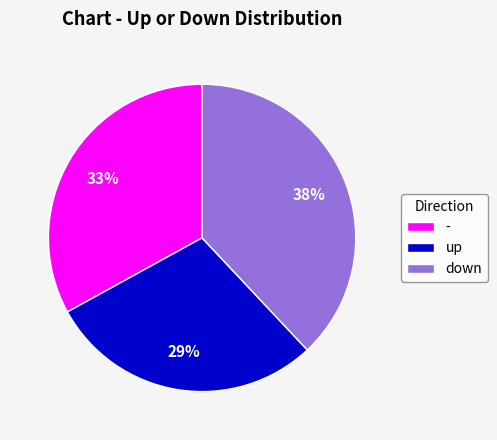

The - slice represents 33% of the pie. True or false?

True